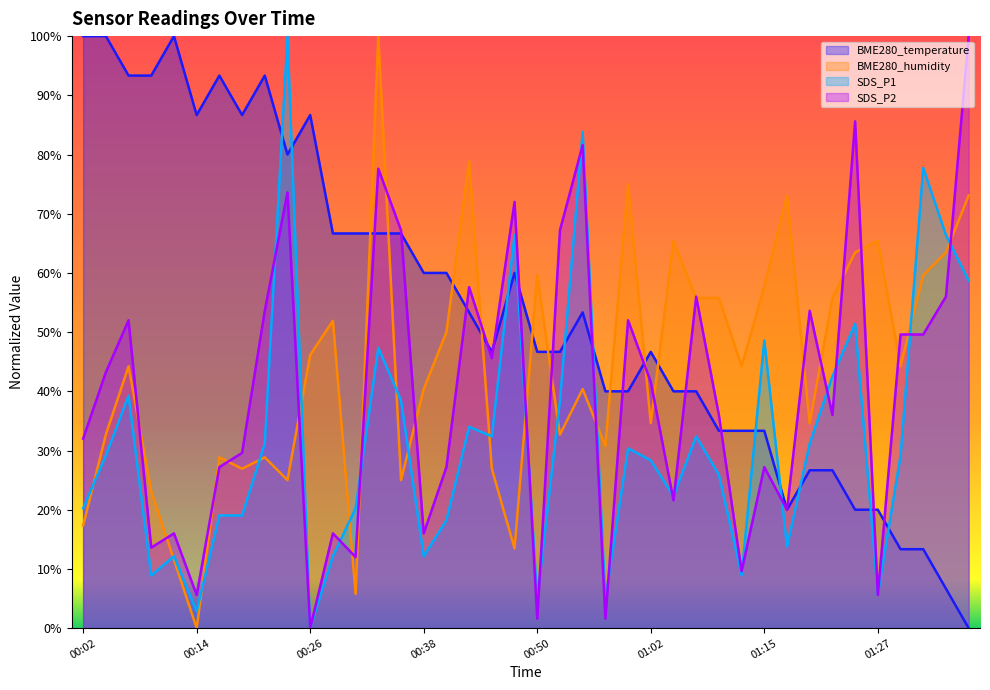

List the series in order of their peak value, highest first.

SDS_P1, SDS_P2, BME280_humidity, BME280_temperature